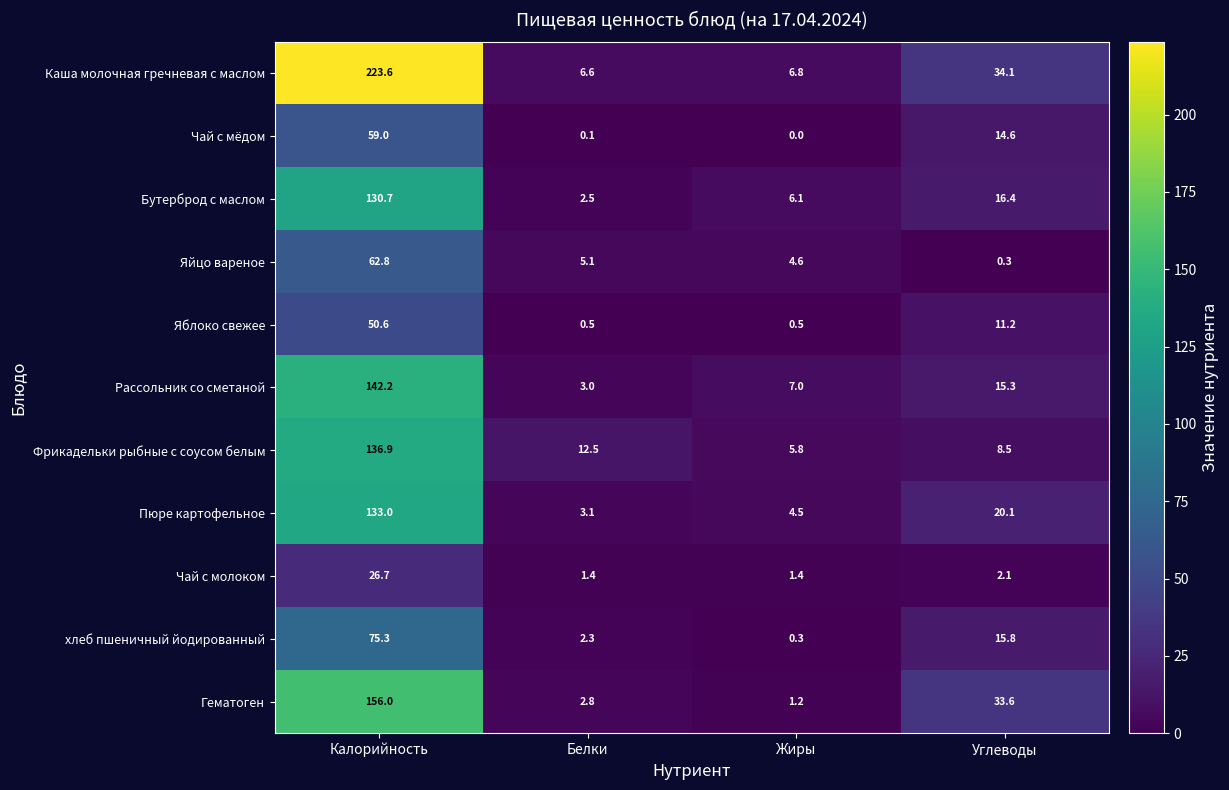

At which label is Яблоко свежее closest to 25?

Углеводы